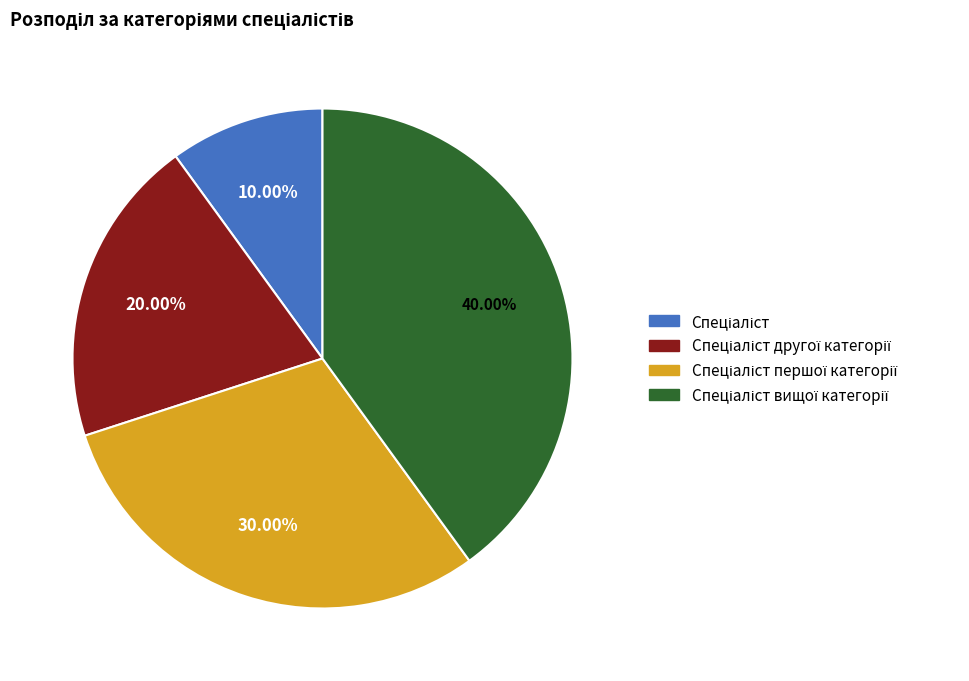

Does any single category account for the majority?

No